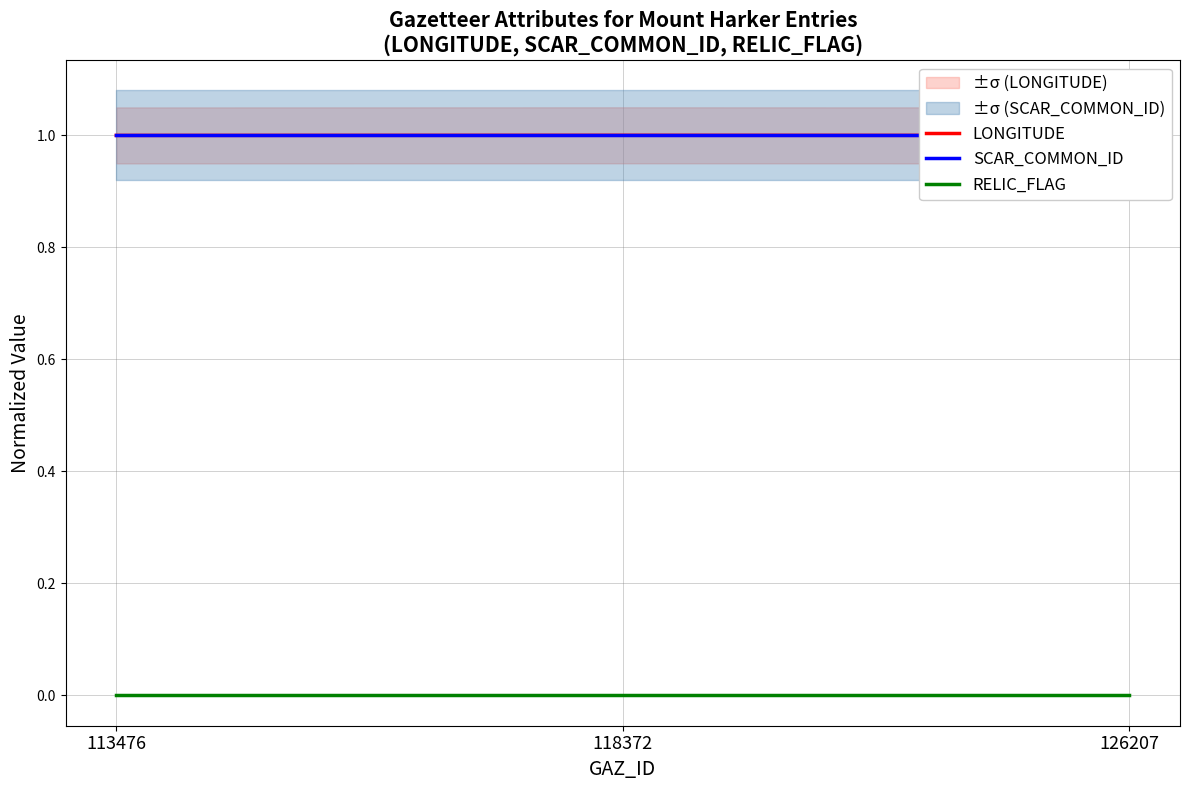

Is this an area chart (filled region under the line)?

No